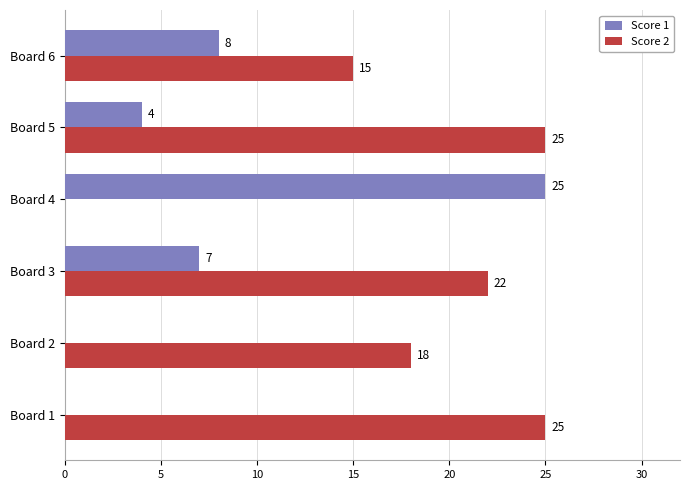

The value of Score 2 at Board 6 is 22. True or false?

False